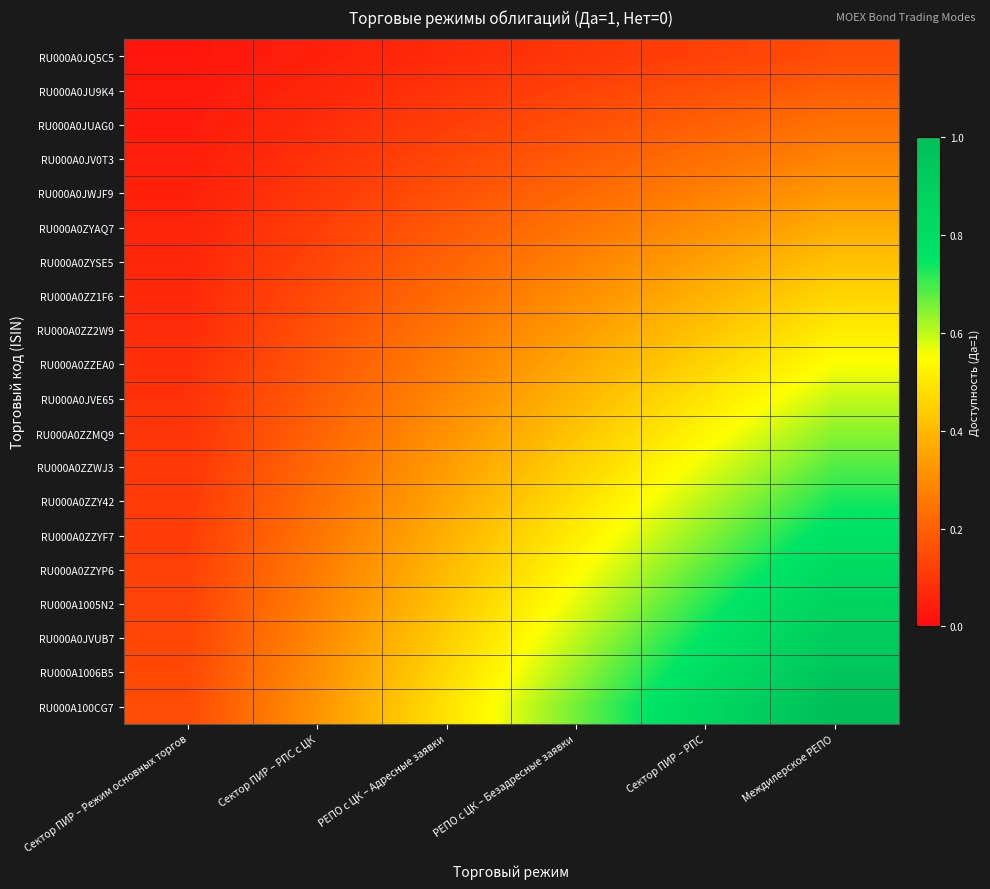

What is the spread (max minus min) of values at Сектор ПИР – РПС?

0.7